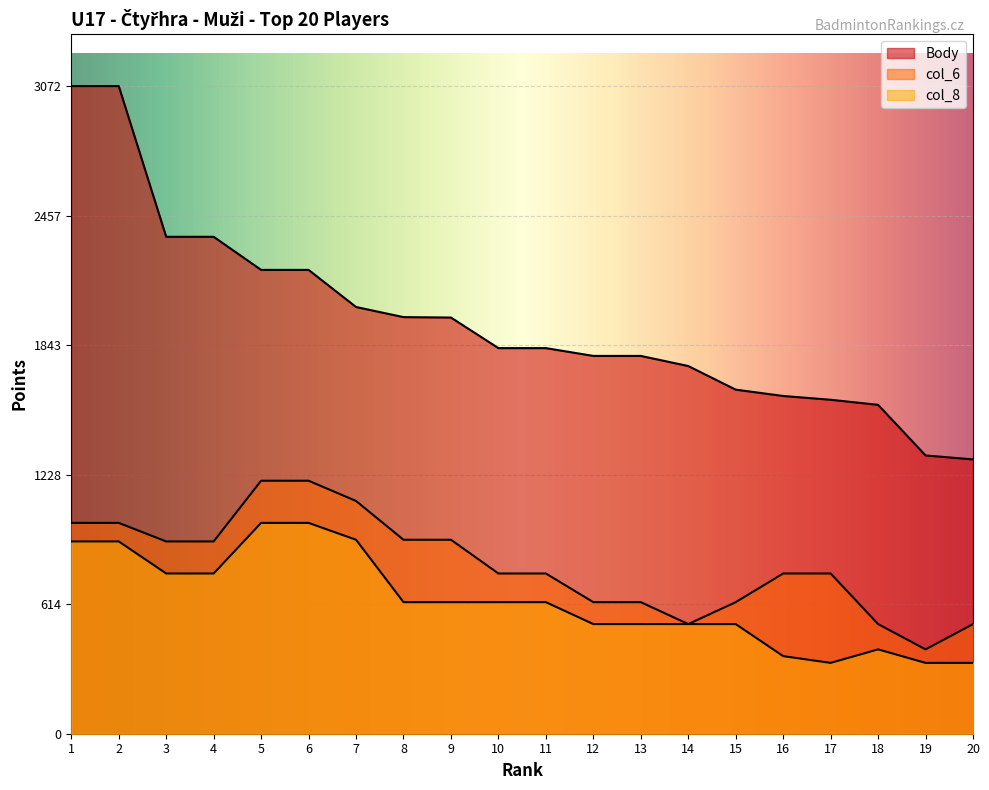

What is the average value of the col_6 series?

802